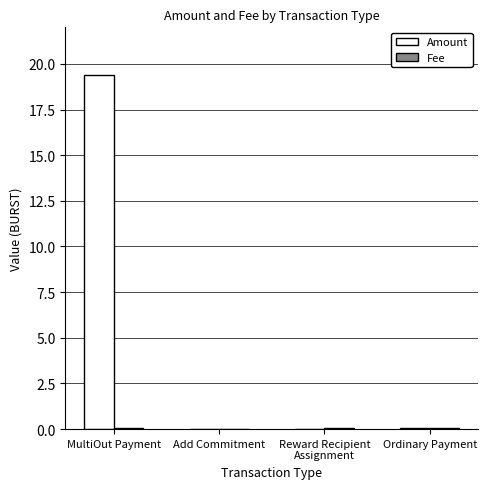

Which series has the largest total across all categories?

Amount